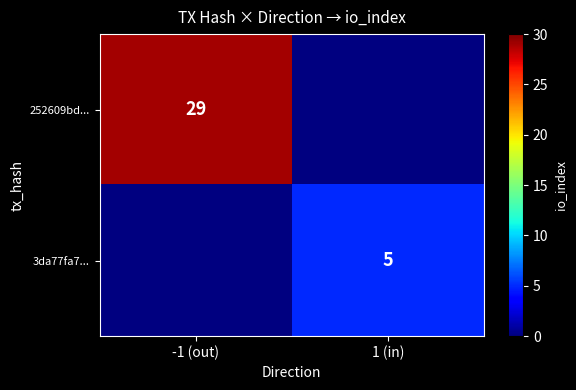

The value of 252609bd... at -1 (out) is 14. True or false?

False